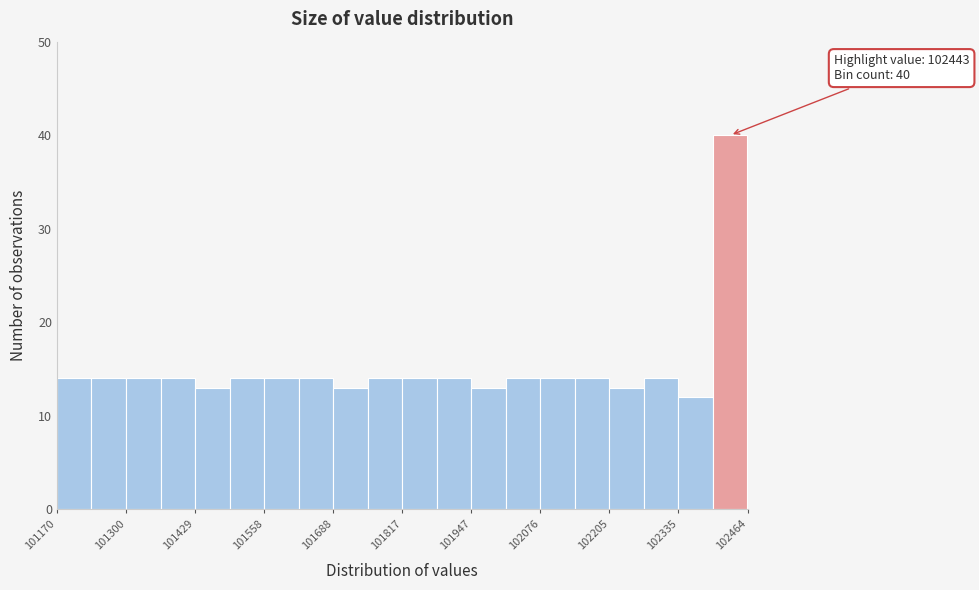

Read against the x-axis, roughly where is the centre of the tallest bar?

102440